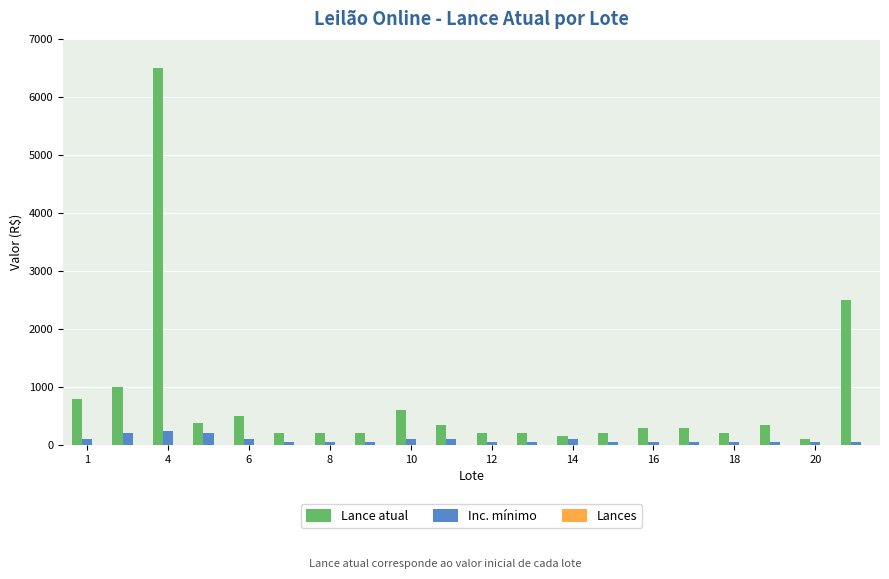

What is the greatest value displayed?

6500